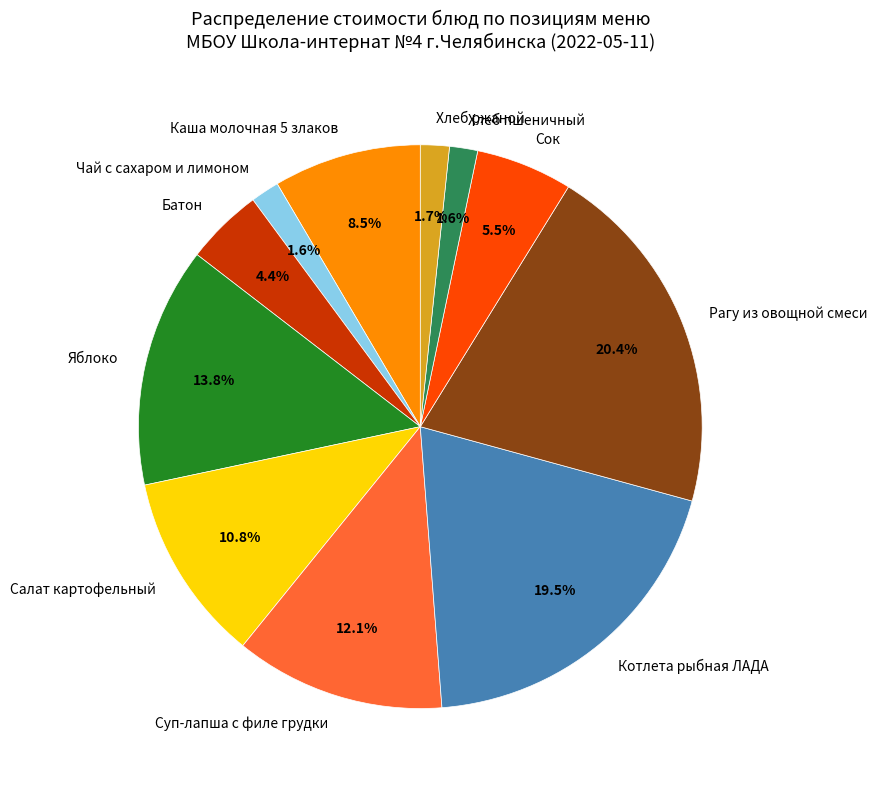

What percentage do Яблоко and Рагу из овощной смеси together represent?

34.2%